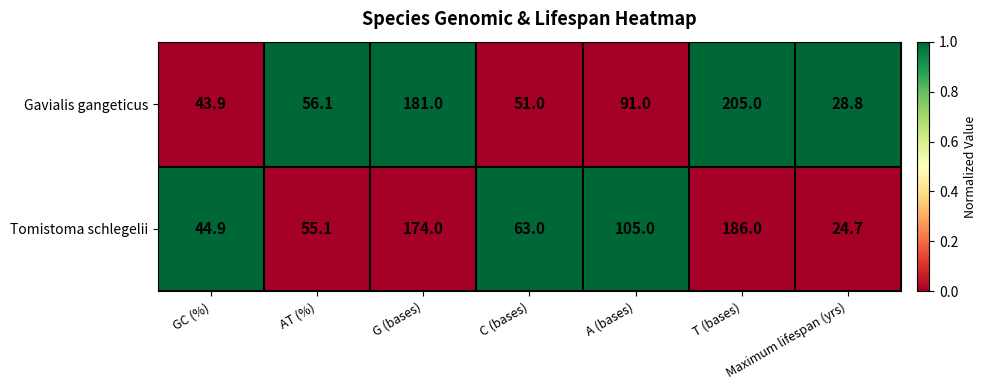

What is the difference between the maximum and minimum values in the Tomistoma schlegelii series?

161.3